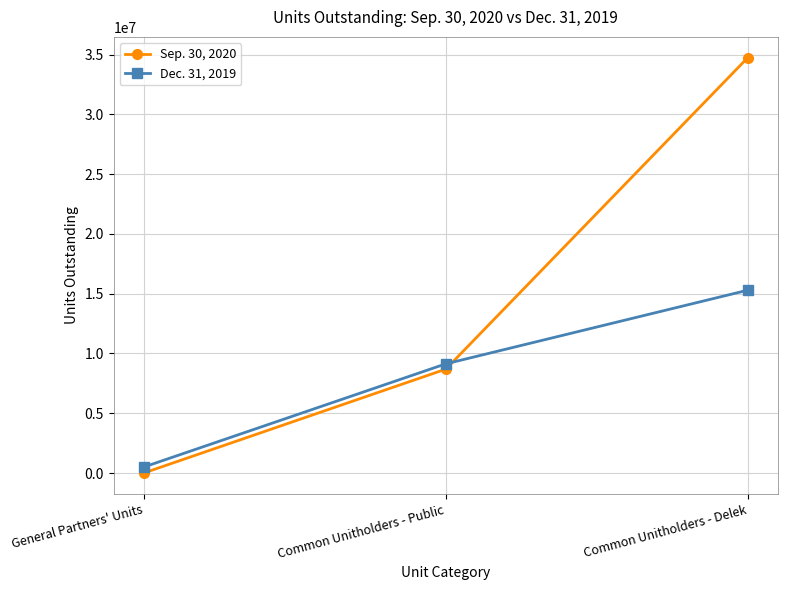

What is the value of the Dec. 31, 2019 point at the 1st from the left?

498482